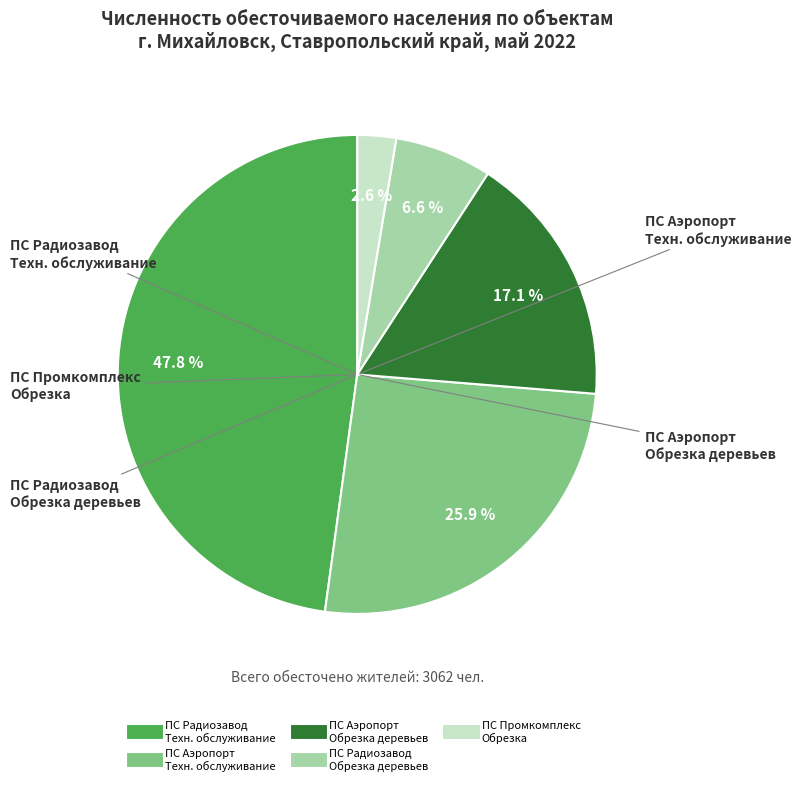

Does any single category account for the majority?

No